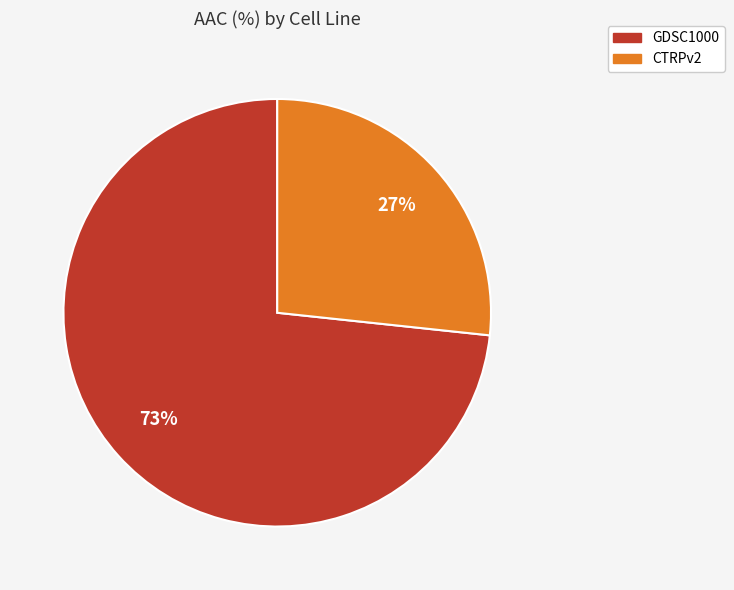

Approximately how many times larger is the value at CTRPv2 compared to GDSC1000?

0.4